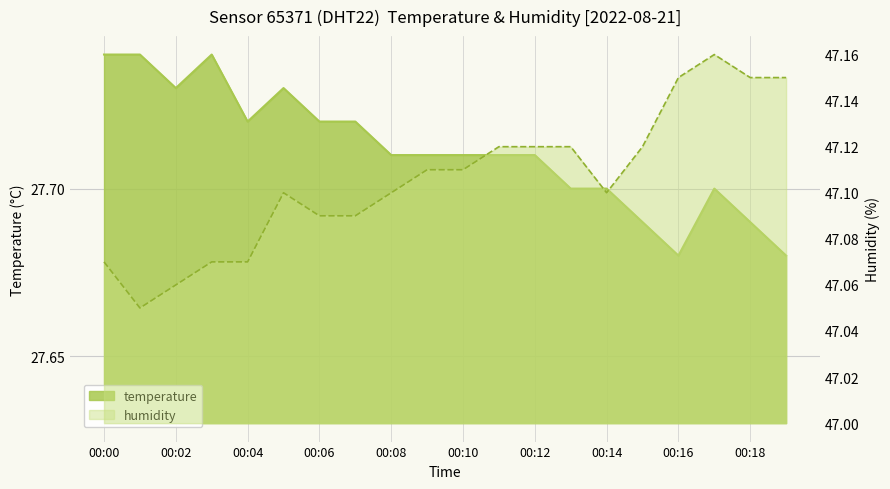

Reading right to left, what are all the values shown in this chart?

temperature: 00:19=27.7	00:18=27.7	00:17=27.7	00:16=27.7	00:15=27.7	00:14=27.7	00:13=27.7	00:12=27.7	00:11=27.7	00:10=27.7	00:09=27.7	00:08=27.7	00:07=27.7	00:06=27.7	00:05=27.7	00:04=27.7	00:03=27.7	00:02=27.7	00:01=27.7	00:00=27.7
humidity: 00:19=47.1	00:18=47.1	00:17=47.2	00:16=47.1	00:15=47.1	00:14=47.1	00:13=47.1	00:12=47.1	00:11=47.1	00:10=47.1	00:09=47.1	00:08=47.1	00:07=47.1	00:06=47.1	00:05=47.1	00:04=47.1	00:03=47.1	00:02=47.1	00:01=47.0	00:00=47.1